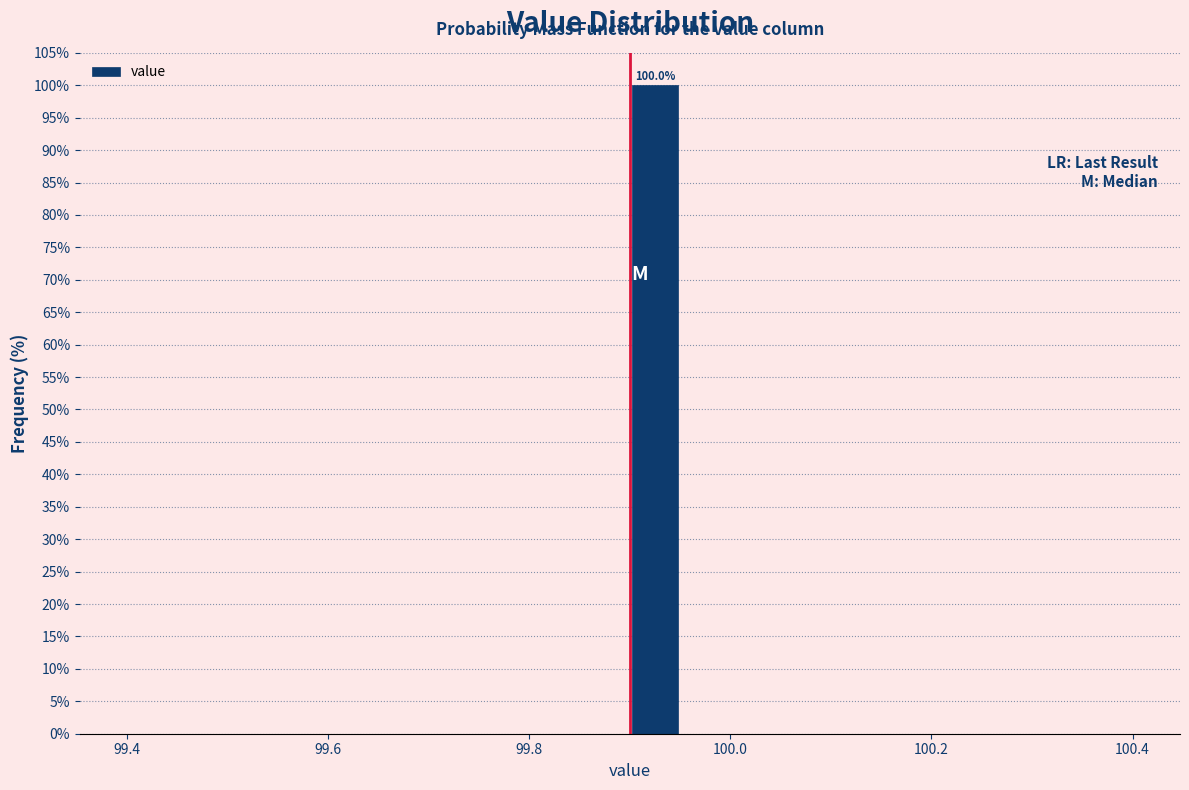

Read against the x-axis, roughly where is the centre of the tallest bar?

99.92